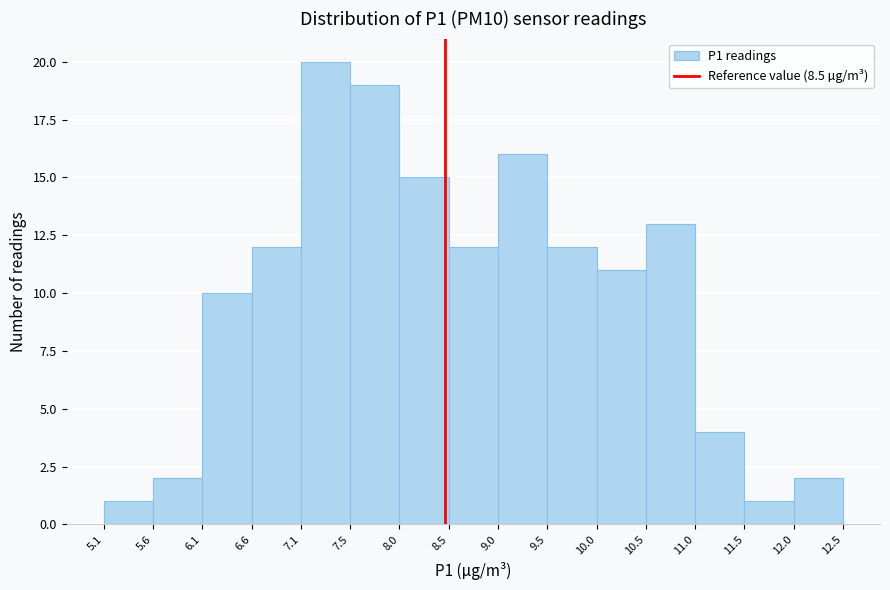

Over which range of the x-axis is the bar tallest?

7.1 to 7.5